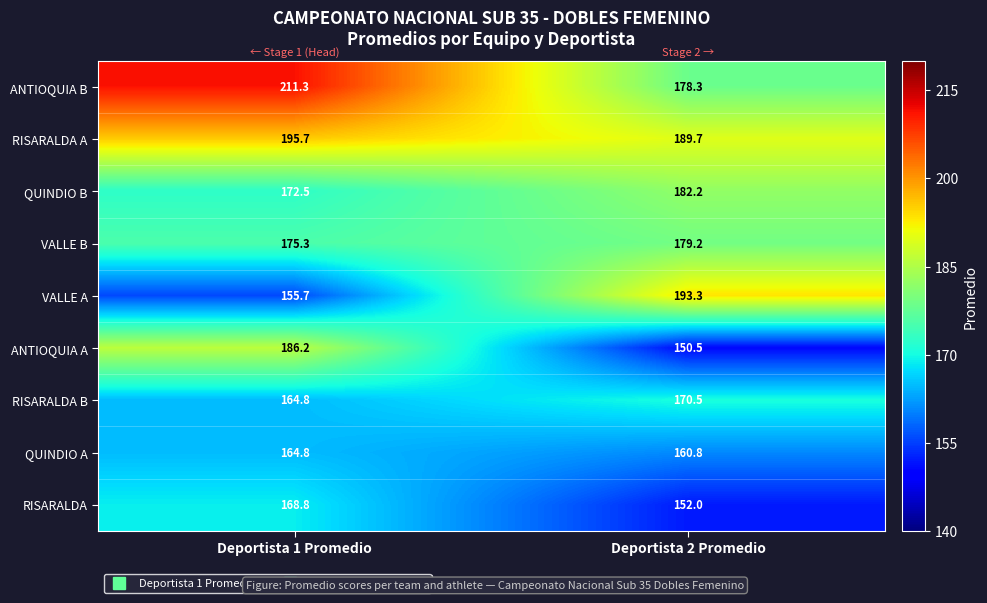

What is the spread (max minus min) of values at Deportista 2 Promedio?

42.8